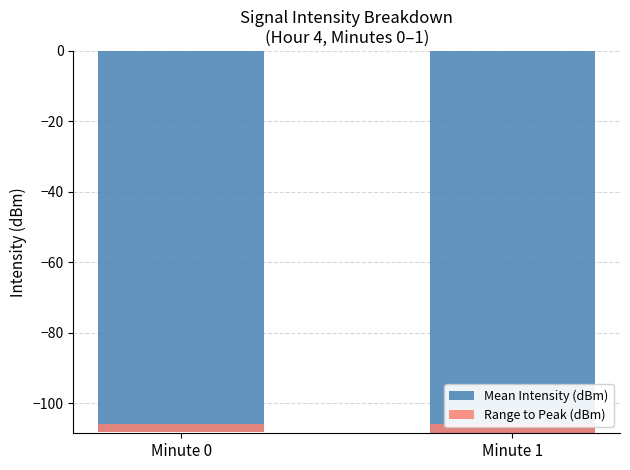

What is the maximum value shown in the chart?

2.6